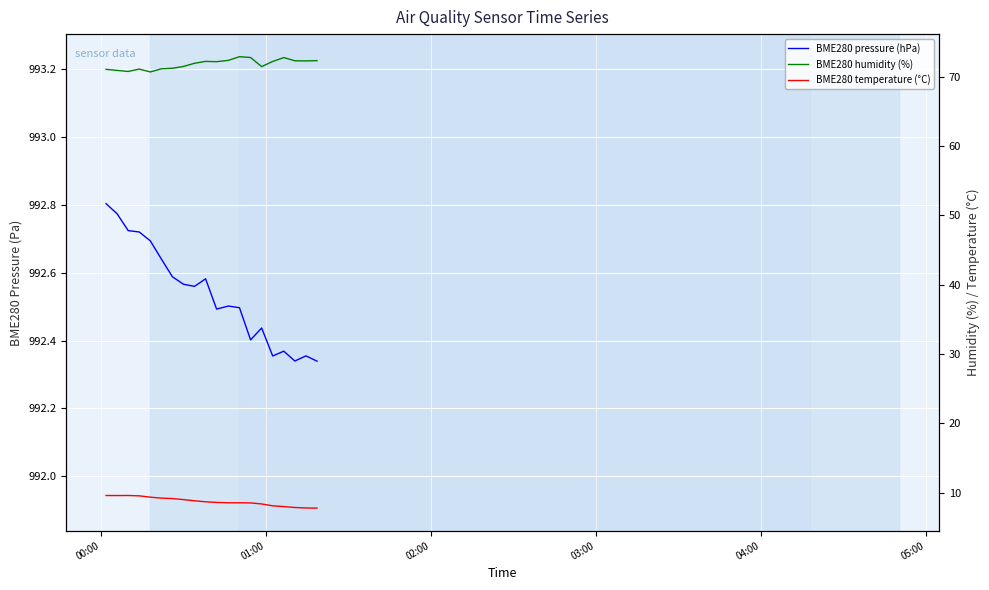

What is the minimum value shown in the chart?

7.8